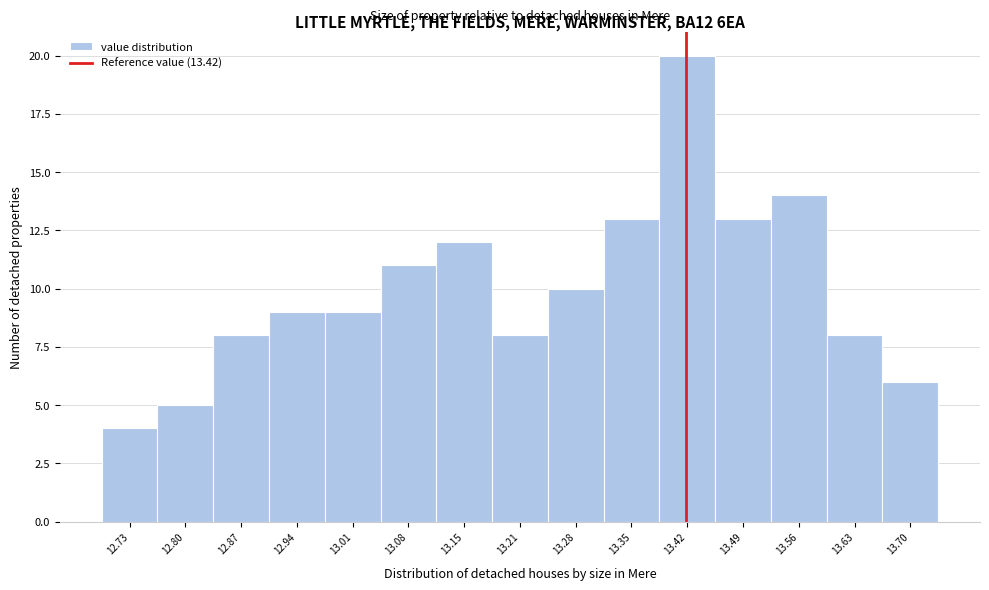

Reading left to right, list every bar in this chart as the range it spans on the x-axis followed by its height. Neither the bar edges nor the heights are printed on the chart, so give them approximately, as read against the axes.

12.70 to 12.77: 4
12.77 to 12.84: 5
12.84 to 12.91: 8
12.91 to 12.97: 9
12.97 to 13.04: 9
13.04 to 13.11: 11
13.11 to 13.18: 12
13.18 to 13.25: 8
13.25 to 13.32: 10
13.32 to 13.39: 13
13.39 to 13.46: 20
13.46 to 13.52: 13
13.52 to 13.59: 14
13.59 to 13.66: 8
13.66 to 13.73: 6